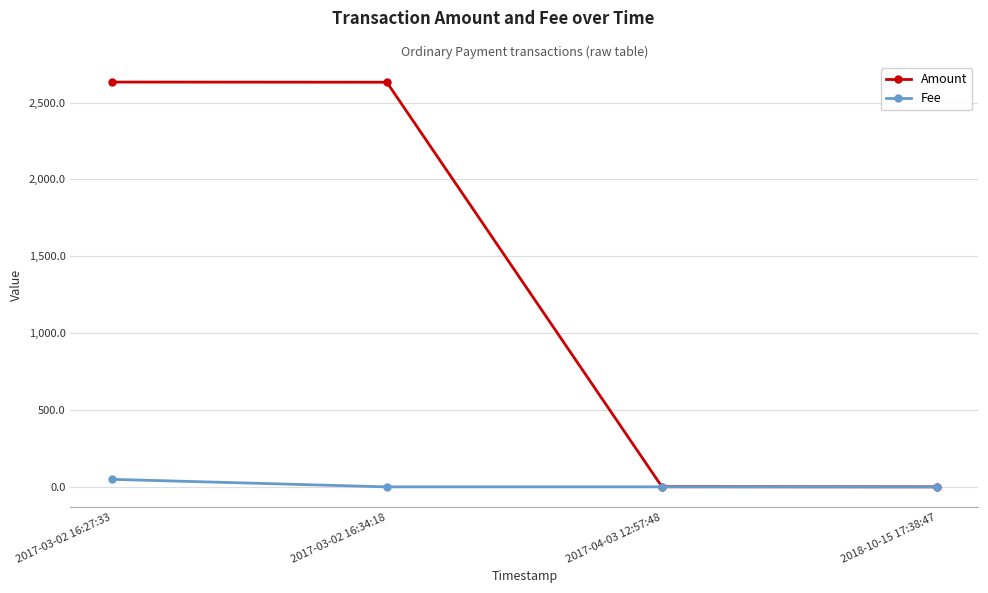

Which series changed the most between 2017-03-02 16:27:33 and 2018-10-15 17:38:47?

Amount